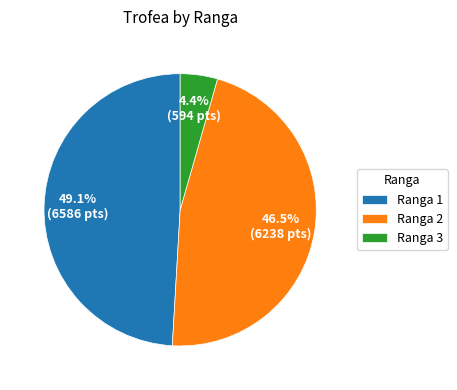

Does any single category account for the majority?

No